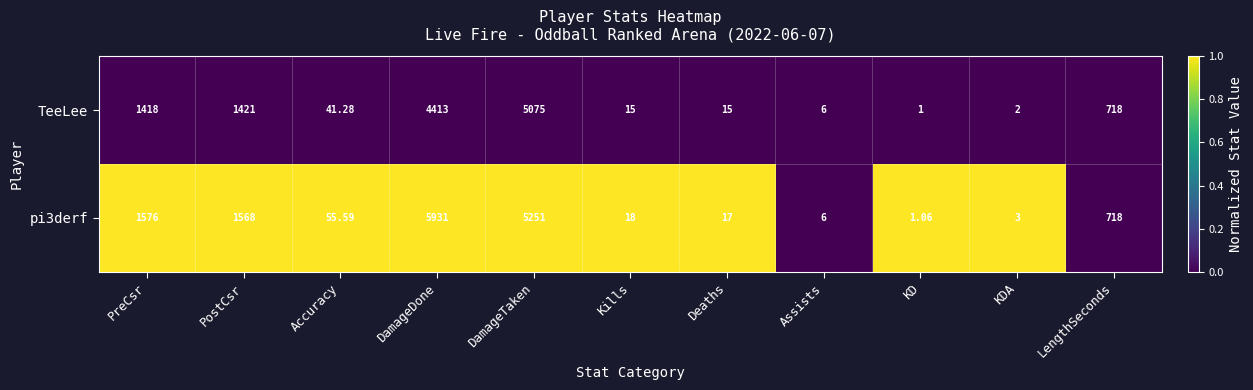

At which category is the sum across all series the highest?

DamageDone